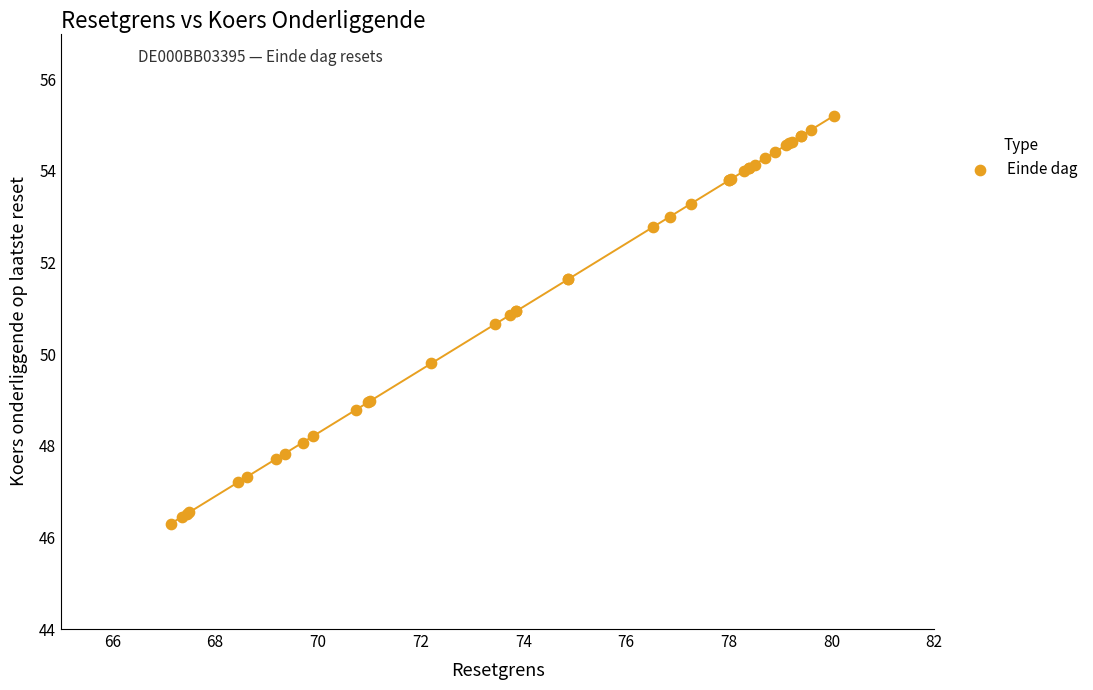

What Y value in the scatter plot is closest to 50?

49.8